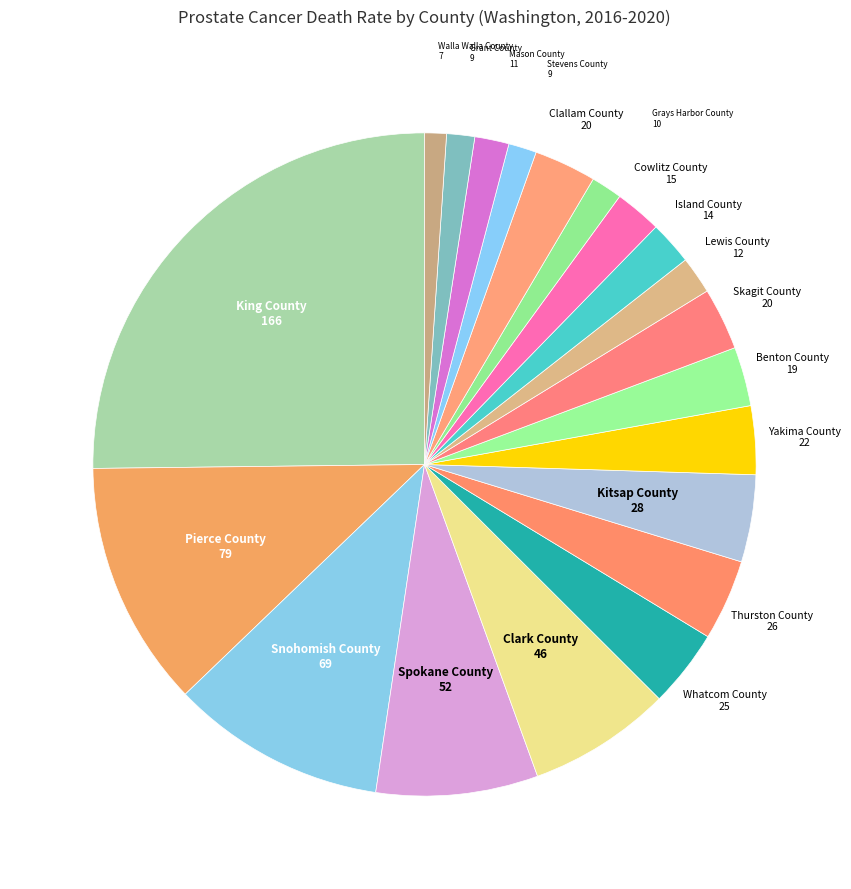

The Stevens County slice represents 1% of the pie. True or false?

True